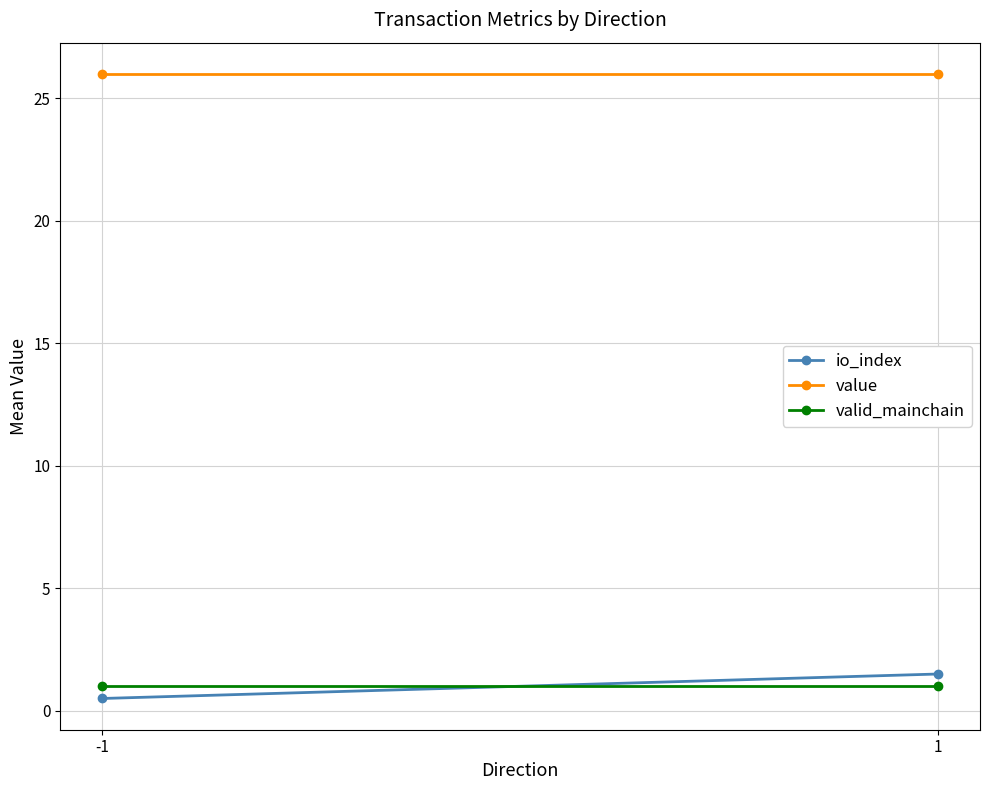

True or false: io_index has a value of 0.5 at -1.

True